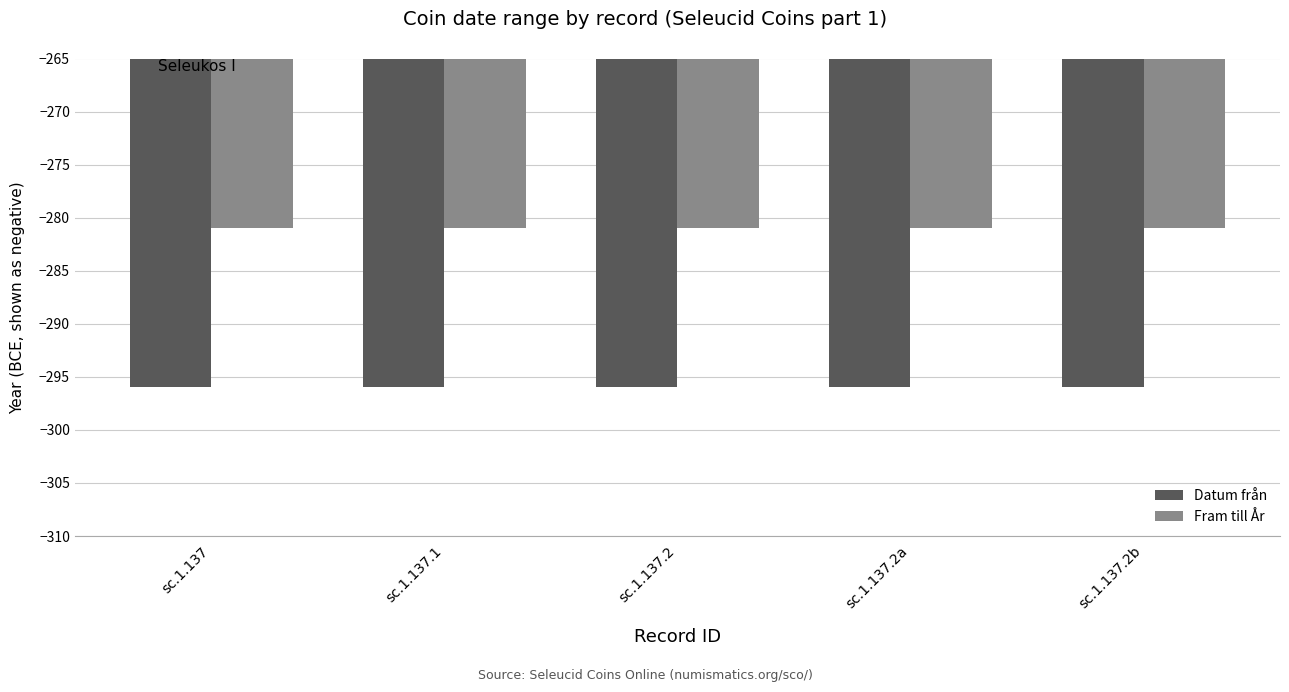

Reading left to right, transcribe all the data shown in this chart.

Datum från: -296	-296	-296	-296	-296
Fram till År: -281	-281	-281	-281	-281